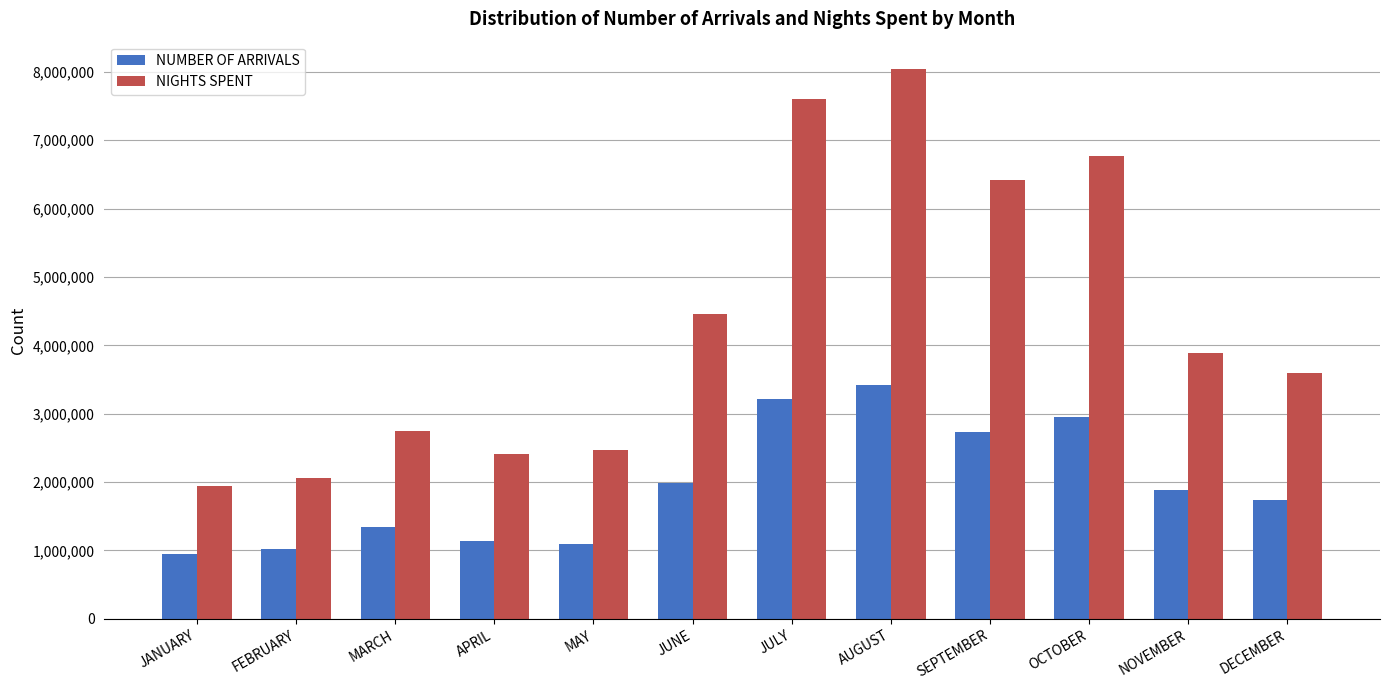

Which series has the widest spread of values?

NIGHTS SPENT